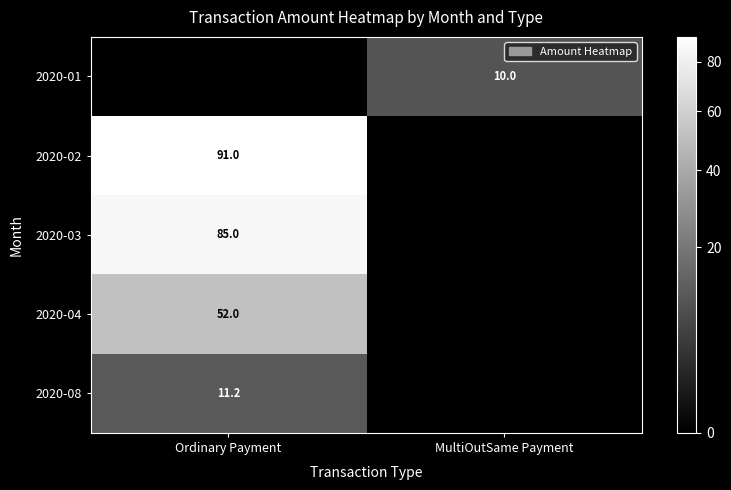

Is the value of 2020-04 at Ordinary Payment greater than the value of 2020-02 at Ordinary Payment?

No